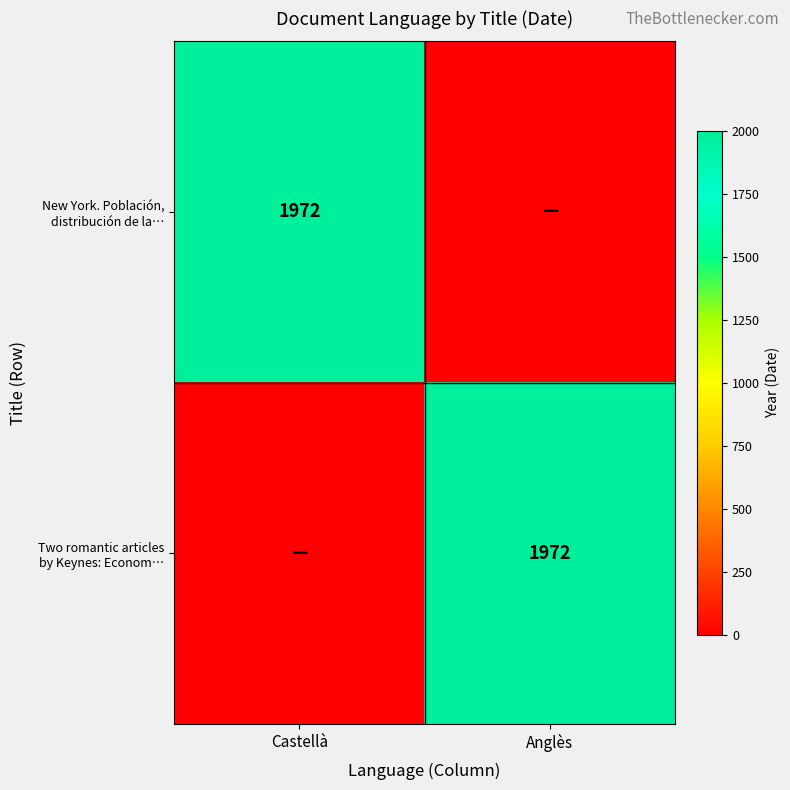

Where is New York. Población, distribución de la… nearest to the value 986?

Castellà